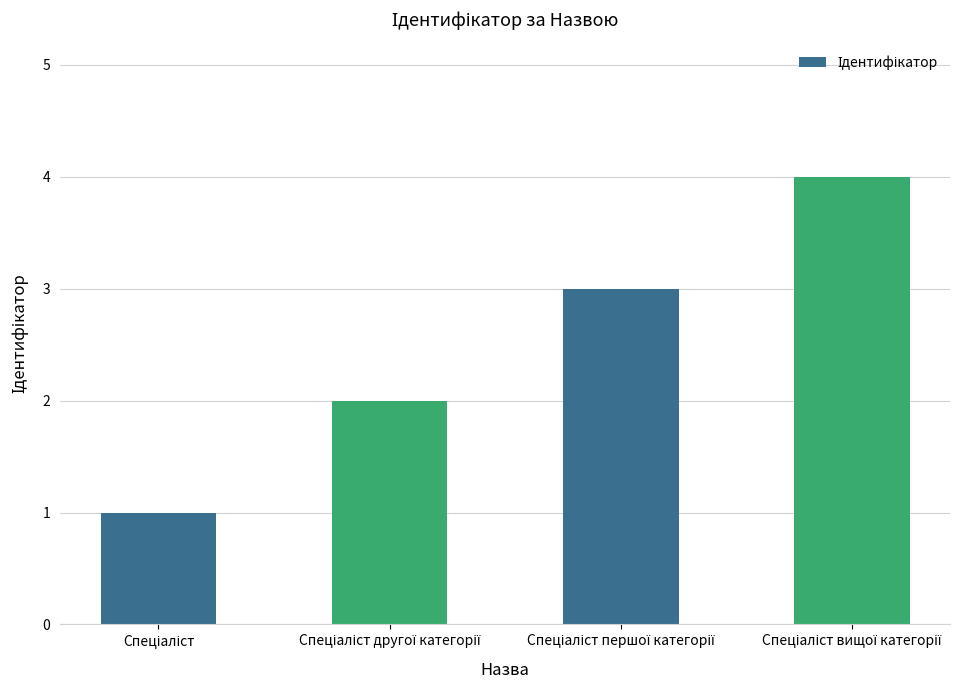

What is the sum of all values?

10